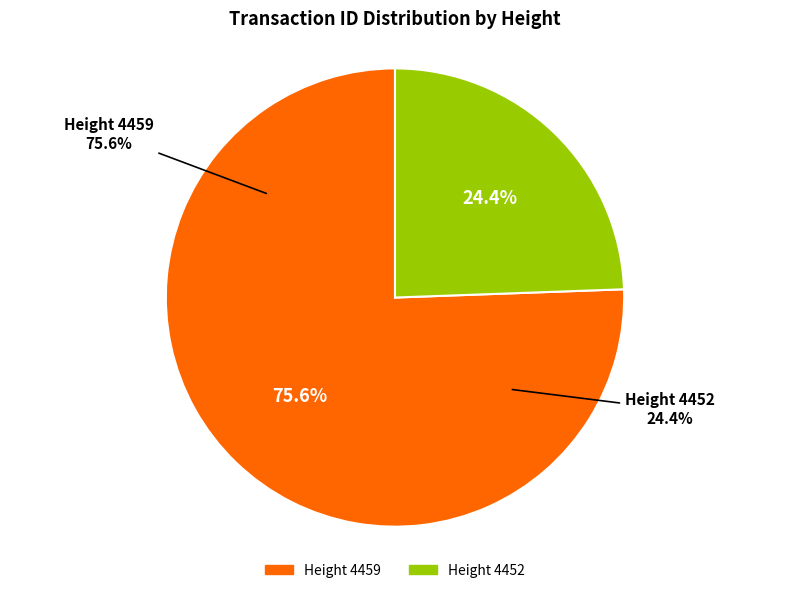

To the nearest percent, what is the difference between the 4459 and 4452 slice percentages?

51%